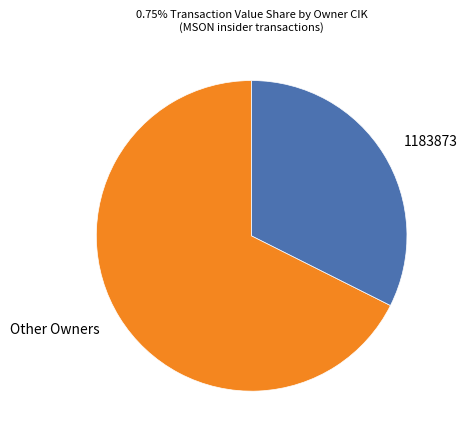

Approximately how many times larger is the value at Other Owners compared to 1183873?

2.1